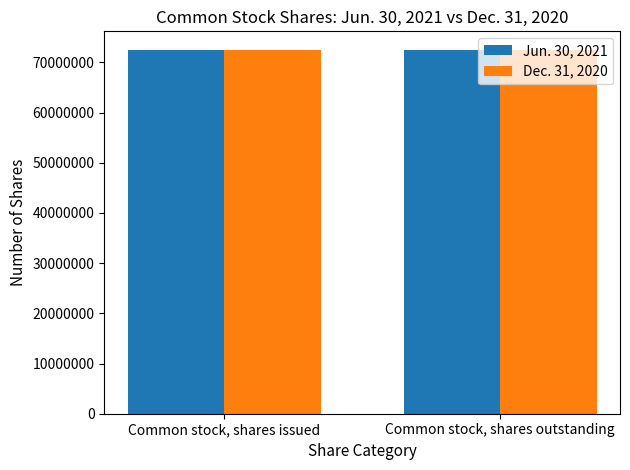

What is the approximate value of Jun. 30, 2021 at Common stock, shares issued?

72540664